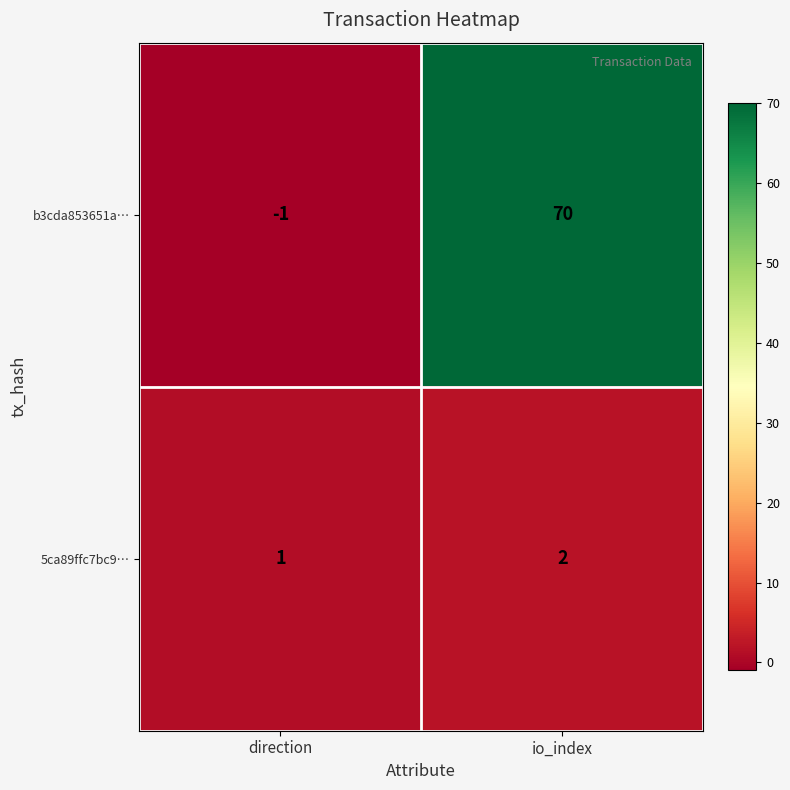

What is the greatest value displayed?

70